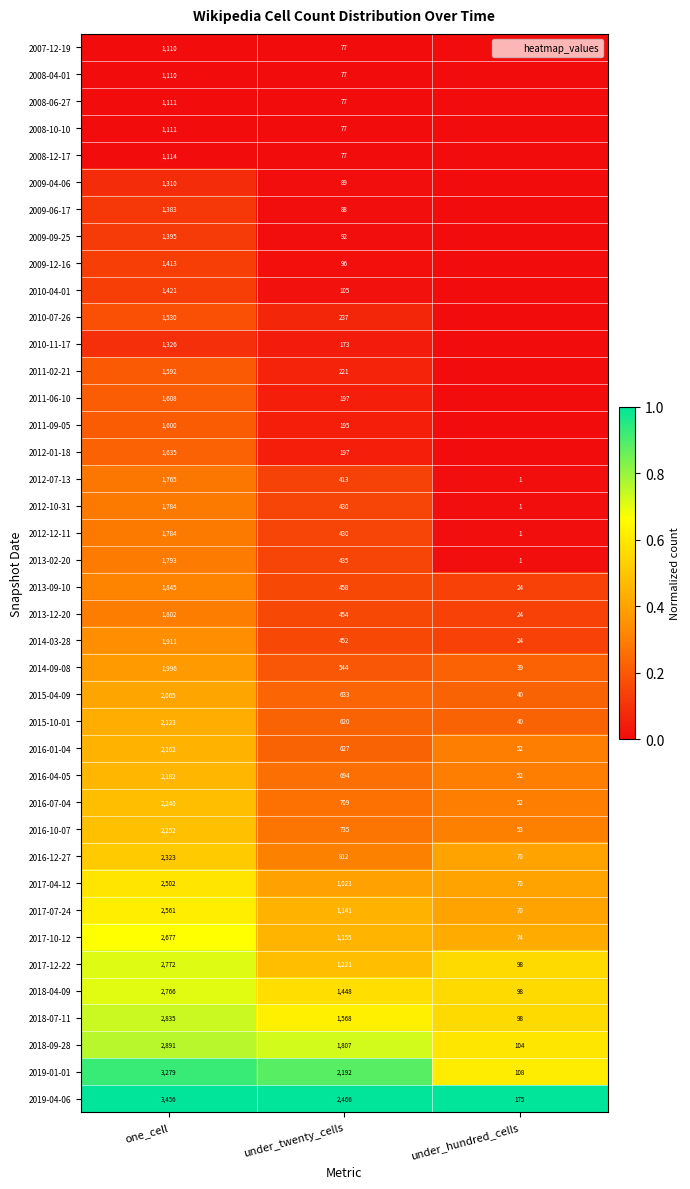

At how many categories does at least one series exceed 0?

3